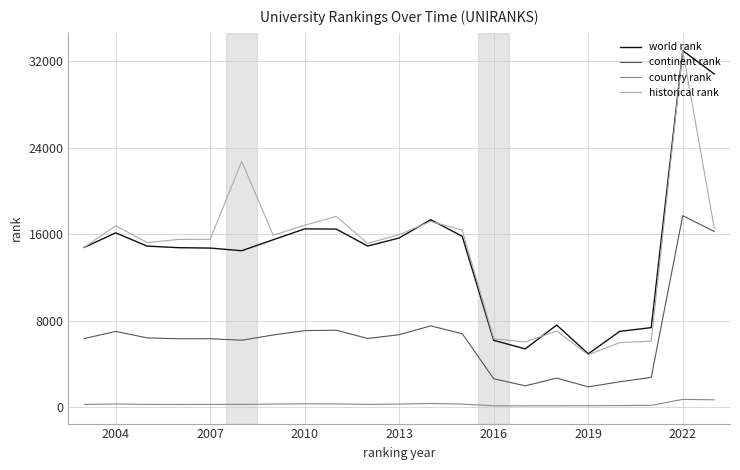

True or false: country rank and historical rank intersect in this chart.

False